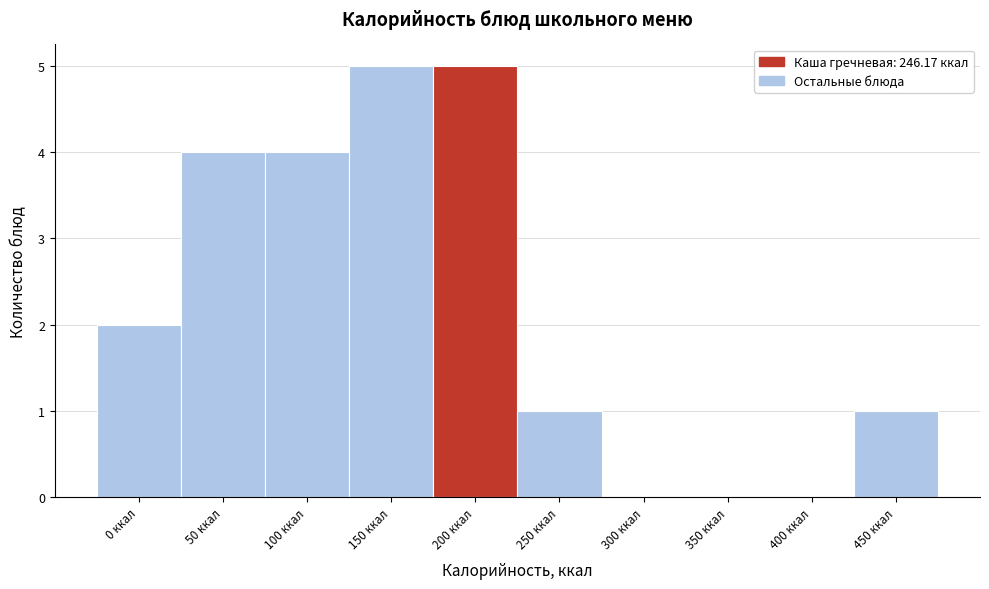

Reading left to right, list all the values displayed in this chart.

0 ккал=2	50 ккал=4	100 ккал=4	150 ккал=5	200 ккал=5	250 ккал=1	300 ккал=0	350 ккал=0	400 ккал=0	450 ккал=1